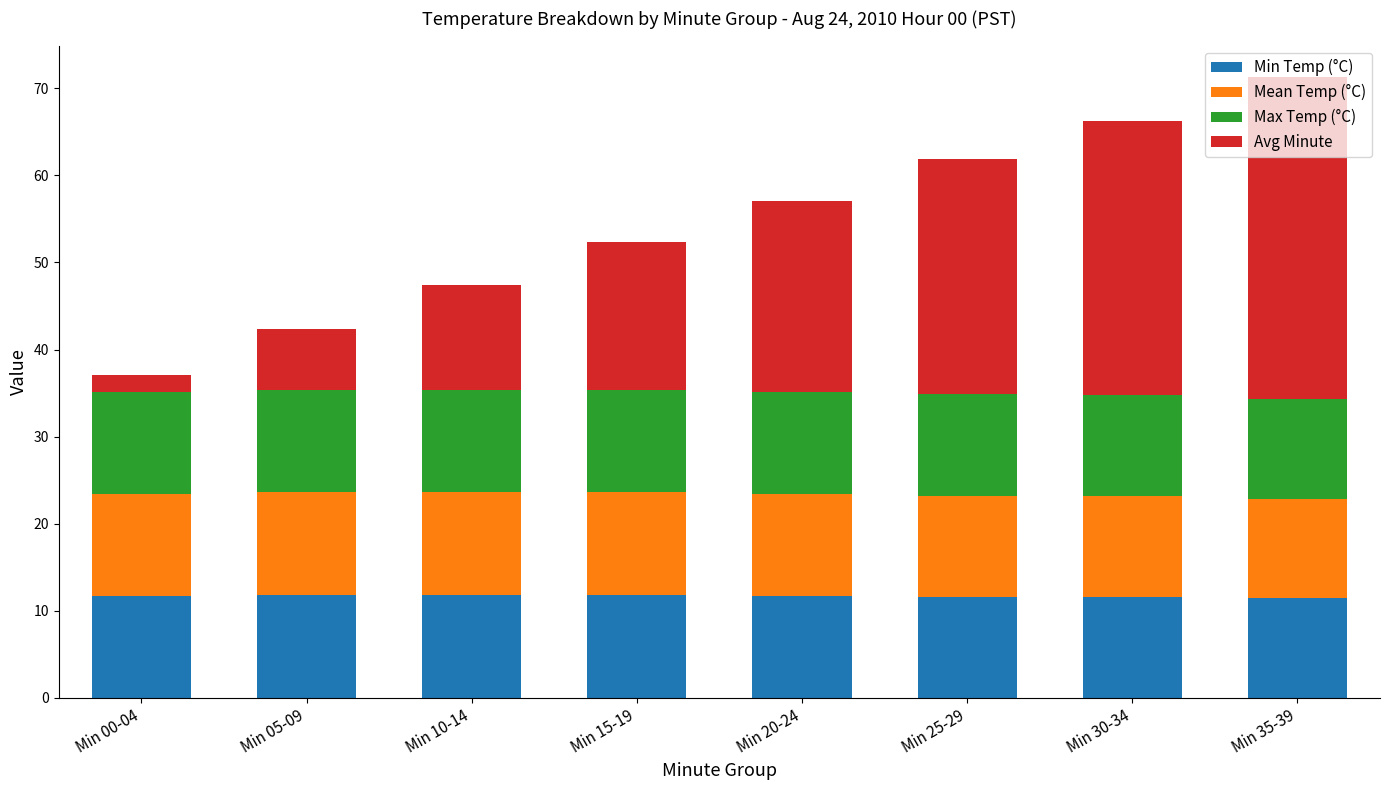

What is the minimum value for Min Temp (°C)?

11.4